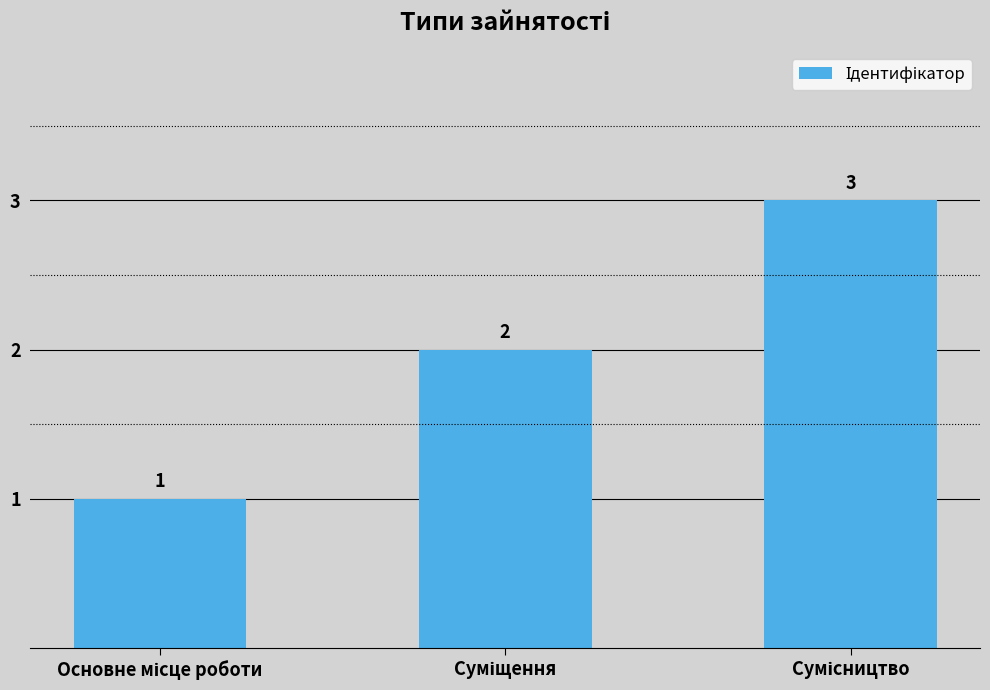

What is the sum of all values?

6